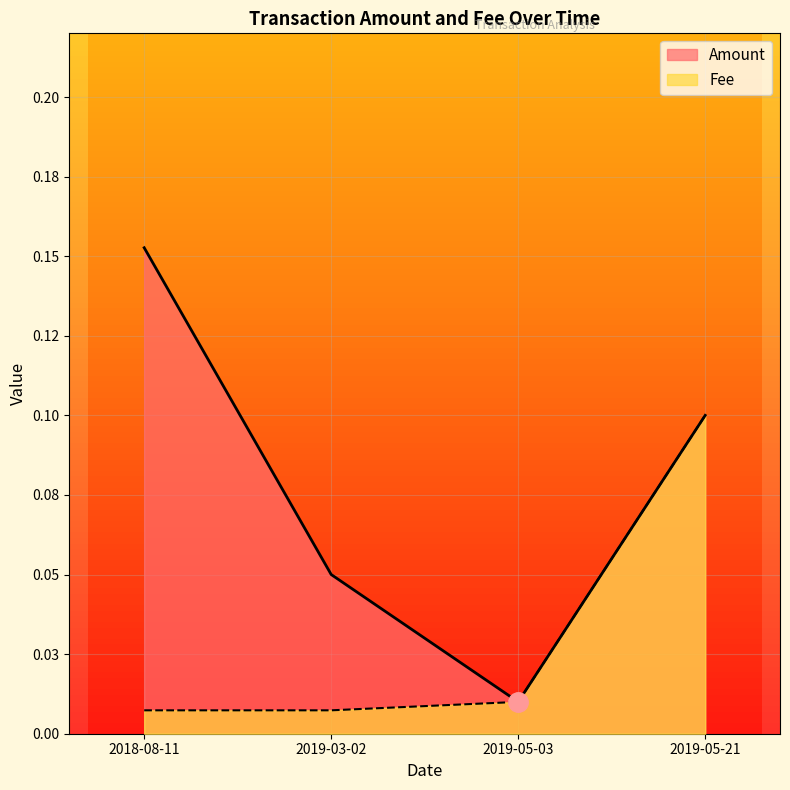

Is the value of Amount at 2019-03-02 greater than the value of Fee at 2019-03-02?

Yes